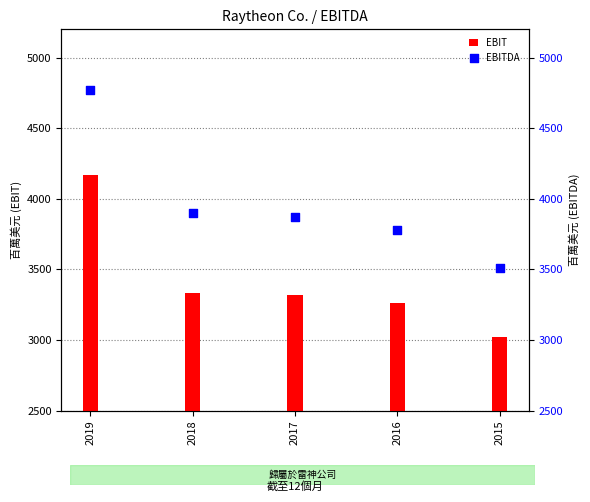

Which series has the largest Y range (max minus min)?

EBITDA